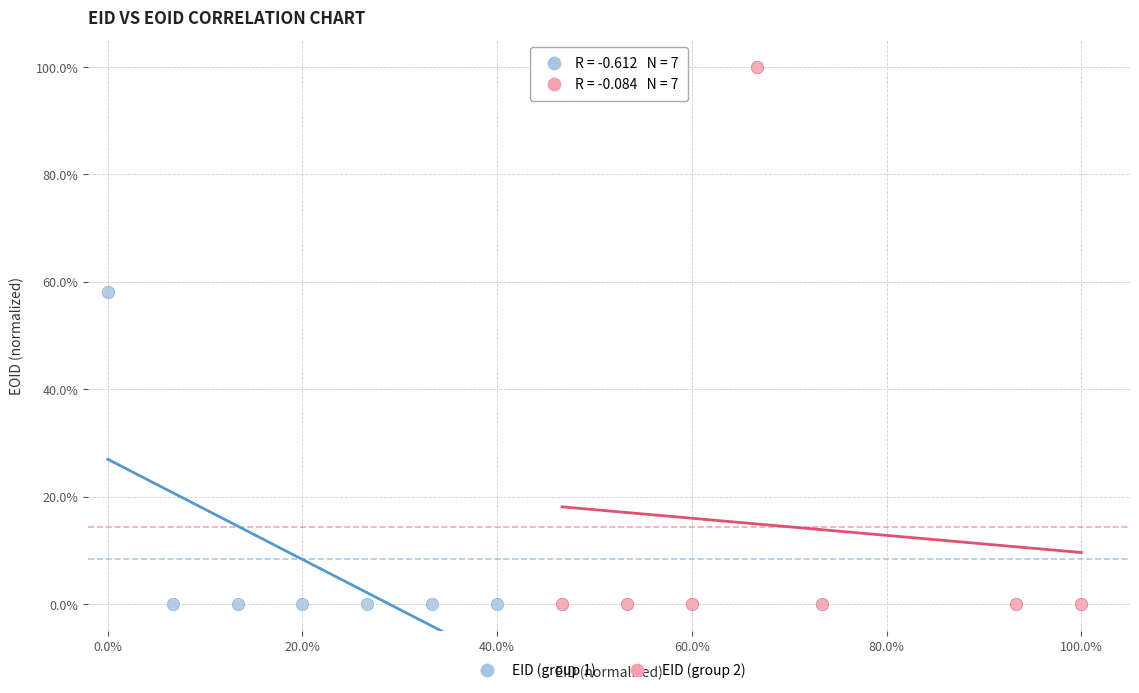

Which series reaches the maximum Y coordinate?

EID (group 2)